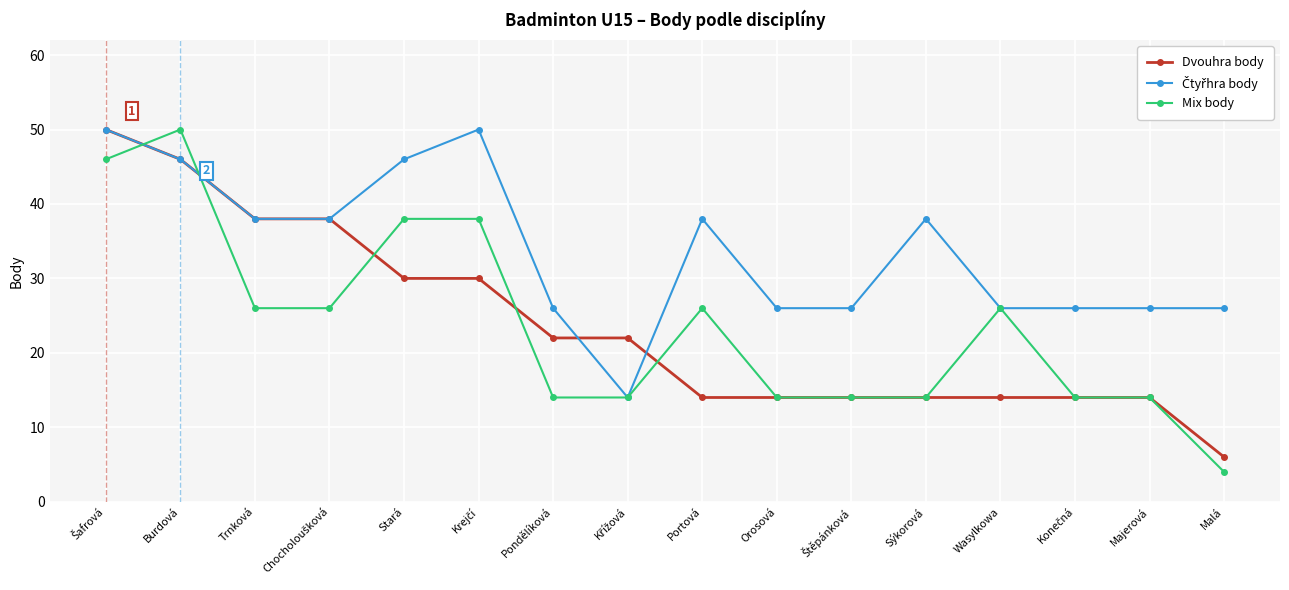

At which label does Mix body reach its minimum?

Malá